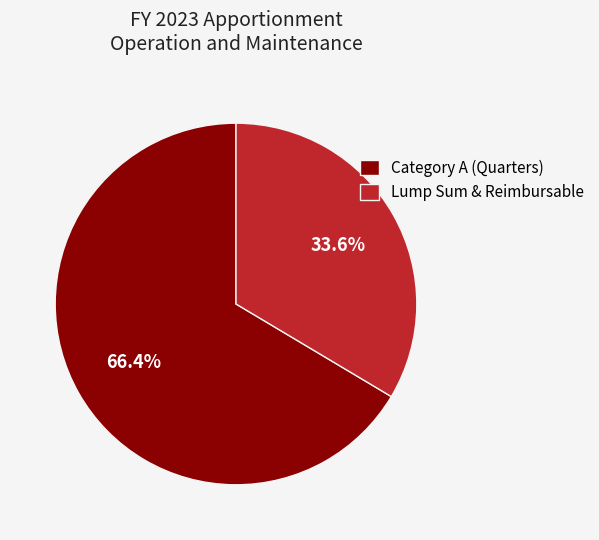

Is there a majority slice in this chart?

Yes